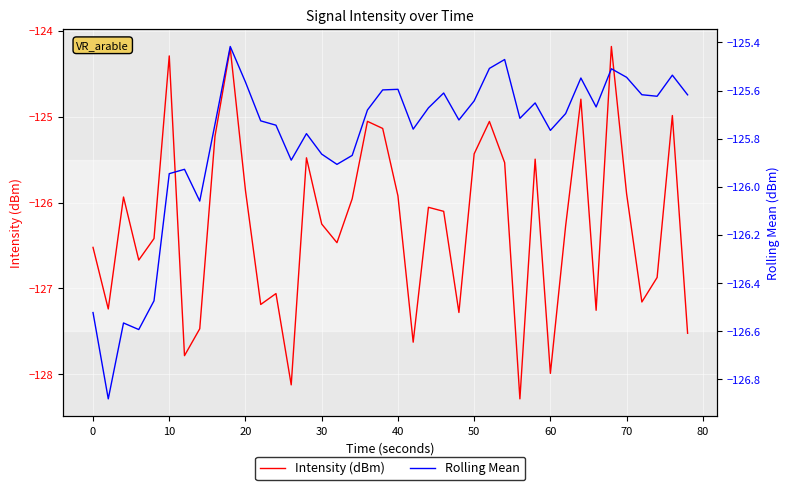

Reading left to right, transcribe all the data shown in this chart.

Intensity (dBm): -126.5	-127.2	-125.9	-126.7	-126.4	-124.3	-127.8	-127.5	-125.2	-124.2	-125.9	-127.2	-127.1	-128.1	-125.5	-126.3	-126.5	-126.0	-125.1	-125.1	-125.9	-127.6	-126.1	-126.1	-127.3	-125.4	-125.1	-125.5	-128.3	-125.5	-128.0	-126.3	-124.8	-127.3	-124.2	-125.9	-127.2	-126.9	-125.0	-127.5
Rolling Mean: -126.5	-126.9	-126.6	-126.6	-126.5	-125.9	-125.9	-126.1	-125.7	-125.4	-125.6	-125.7	-125.7	-125.9	-125.8	-125.9	-125.9	-125.9	-125.7	-125.6	-125.6	-125.8	-125.7	-125.6	-125.7	-125.6	-125.5	-125.5	-125.7	-125.7	-125.8	-125.7	-125.5	-125.7	-125.5	-125.5	-125.6	-125.6	-125.5	-125.6